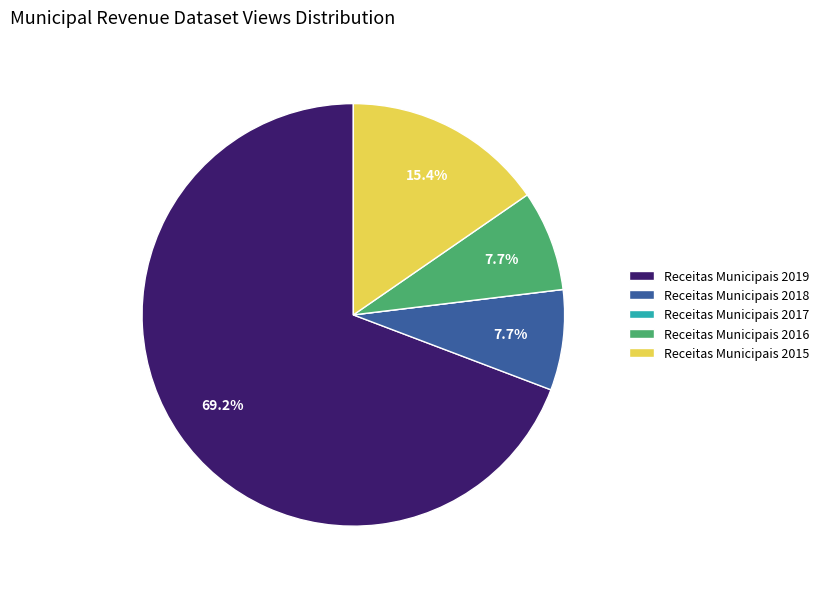

Which has a higher value, Receitas Municipais 2016 or Receitas Municipais 2015?

Receitas Municipais 2015